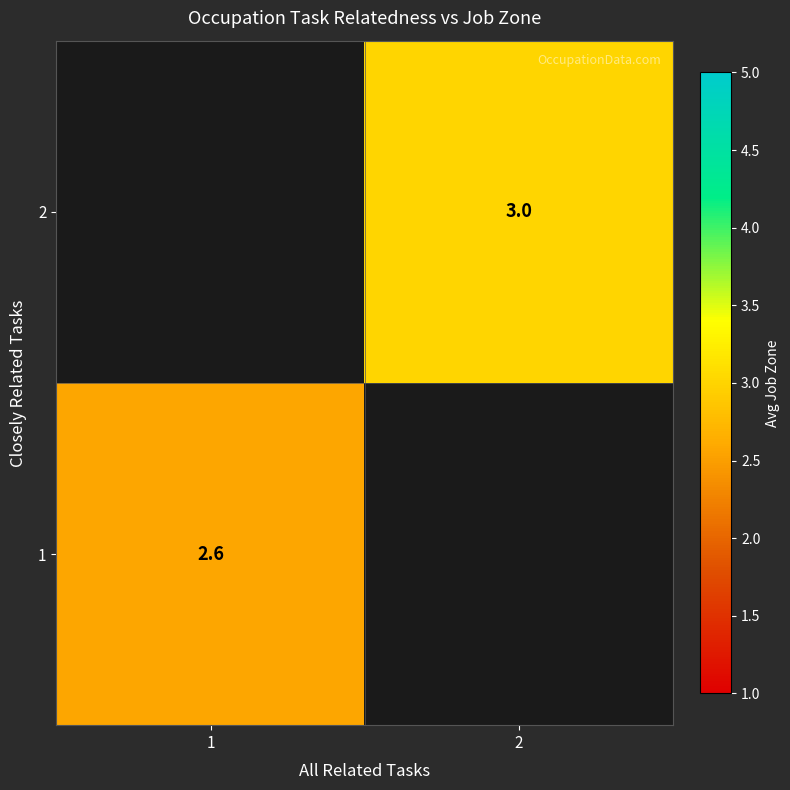

Is the value of 2 at 2 greater than the value of 1 at 1?

Yes